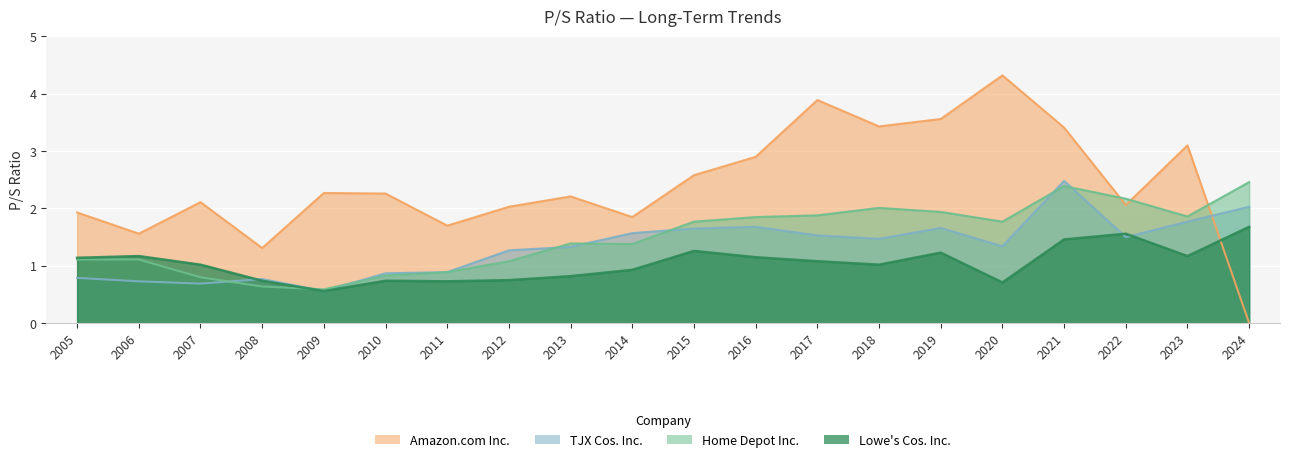

Where is the first local maximum for Lowe's Cos. Inc.?

2006